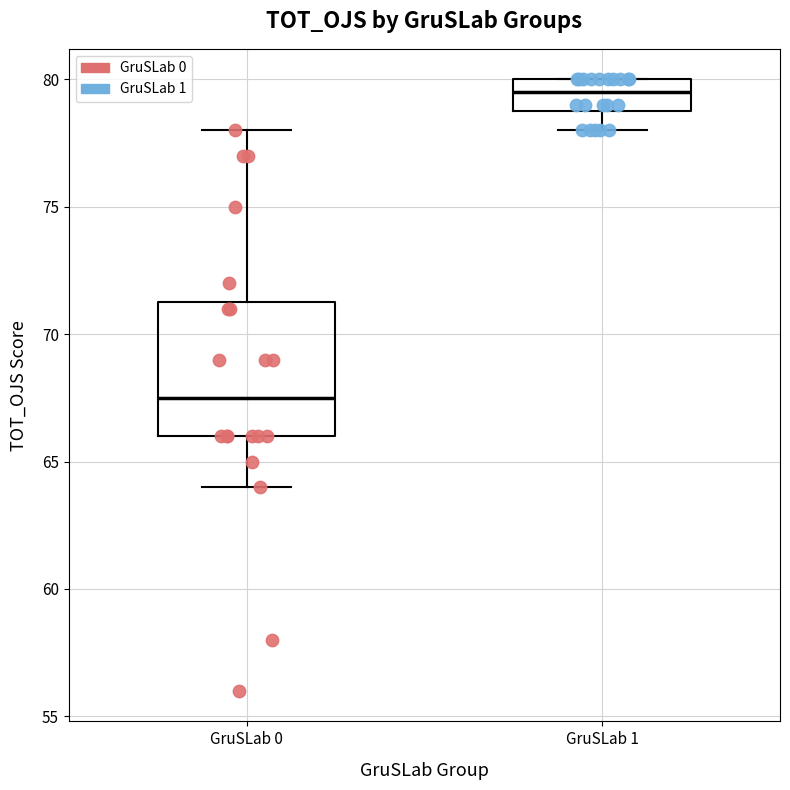

Reading left to right, read every box against the y-axis: the position of its median line, the range the box covers, and the ends of its whiskers. The values are not printed on the chart, so give them approximately, as read against the axis.

GruSLab 0: median 67.5, box 66.0 to 71.5, whiskers 64.0 to 78.0
GruSLab 1: median 79.5, box 79.0 to 80.0, whiskers 78.0 to 80.0